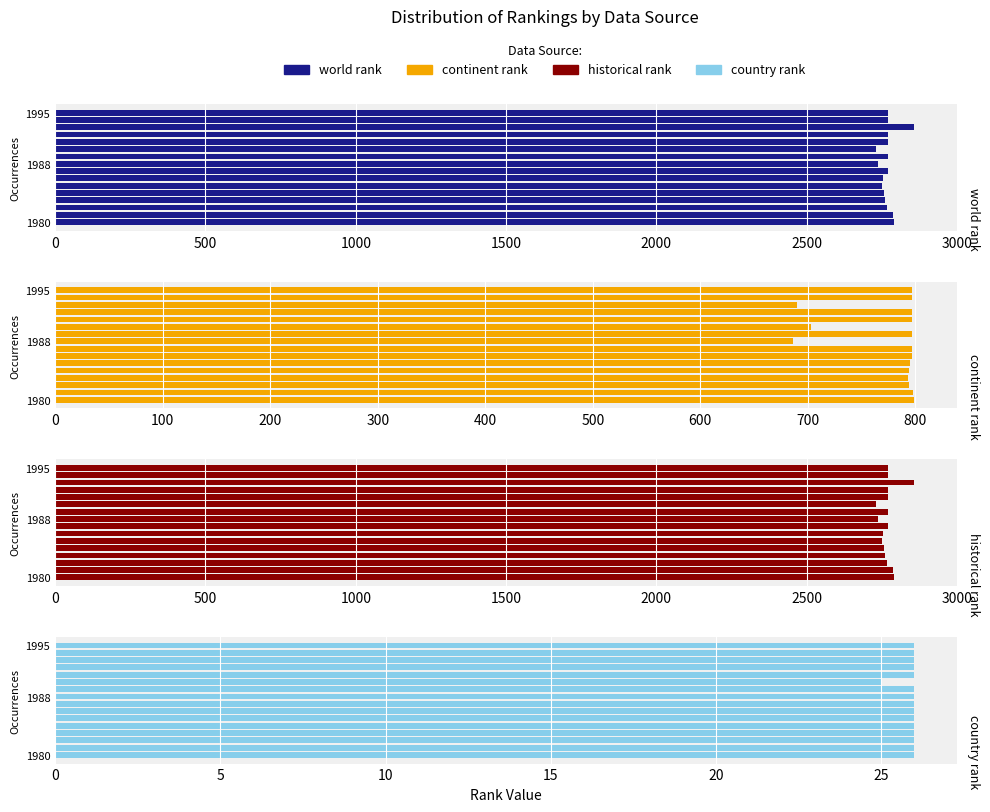

What value does the historical rank series have at 2500?

2751